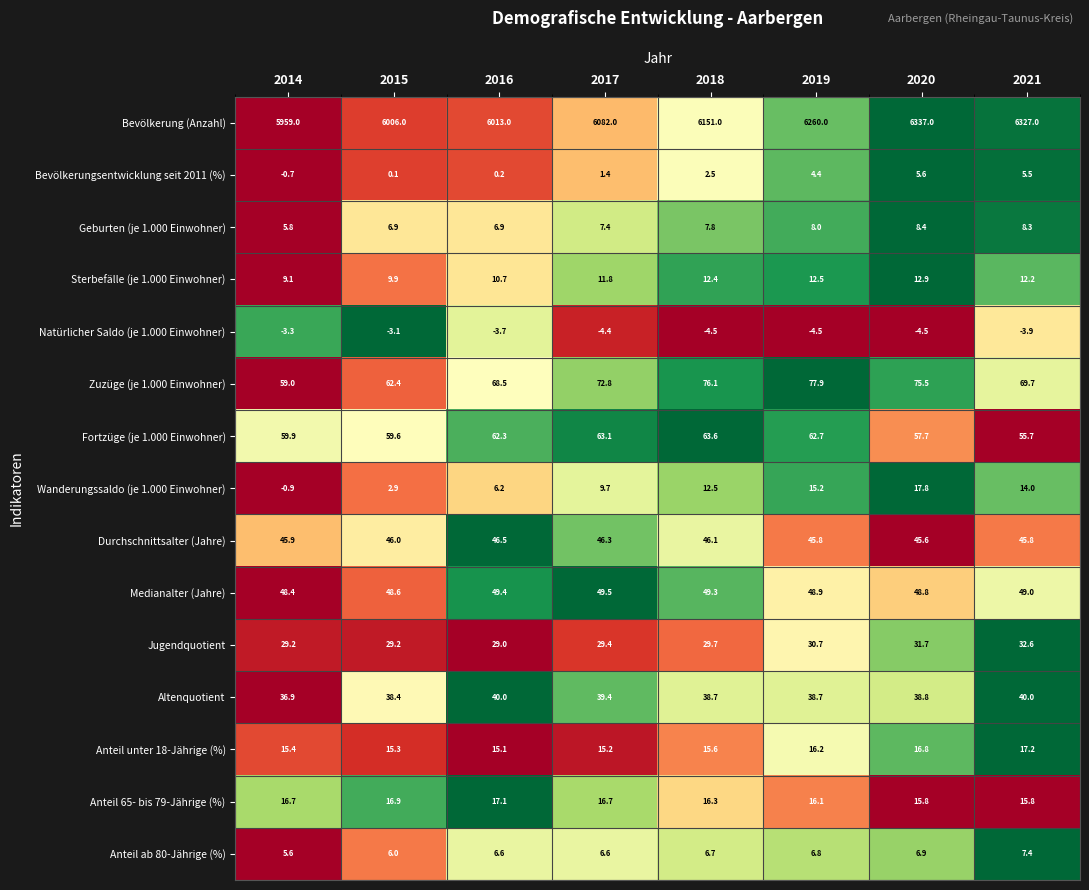

The Altenquotient series shows 38.7 at 2019. True or false?

True